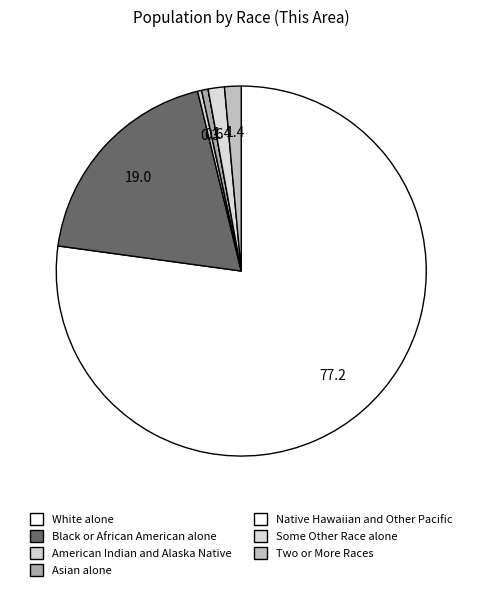

Does any single category account for the majority?

Yes